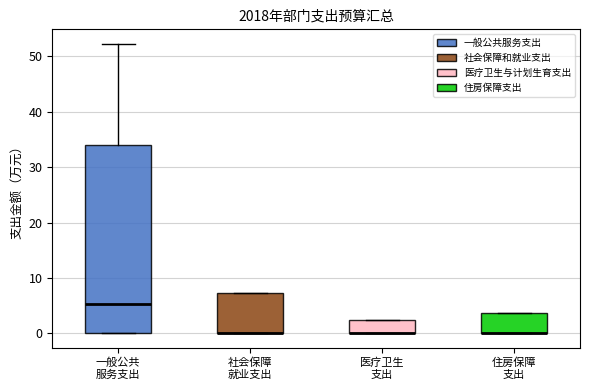

Reading left to right, read every box against the y-axis: the position of its median line, the range the box covers, and the ends of its whiskers. The values are not printed on the chart, so give them approximately, as read against the axis.

一般公共 服务支出: median 5, box 0 to 34, whiskers 0 to 52
社会保障 就业支出: median 0 (drawn on the box's lower edge), box 0 to 7, whiskers 0 to 7
医疗卫生 支出: median 0 (drawn on the box's lower edge), box 0 to 2, whiskers 0 to 2
住房保障 支出: median 0 (drawn on the box's lower edge), box 0 to 4, whiskers 0 to 4